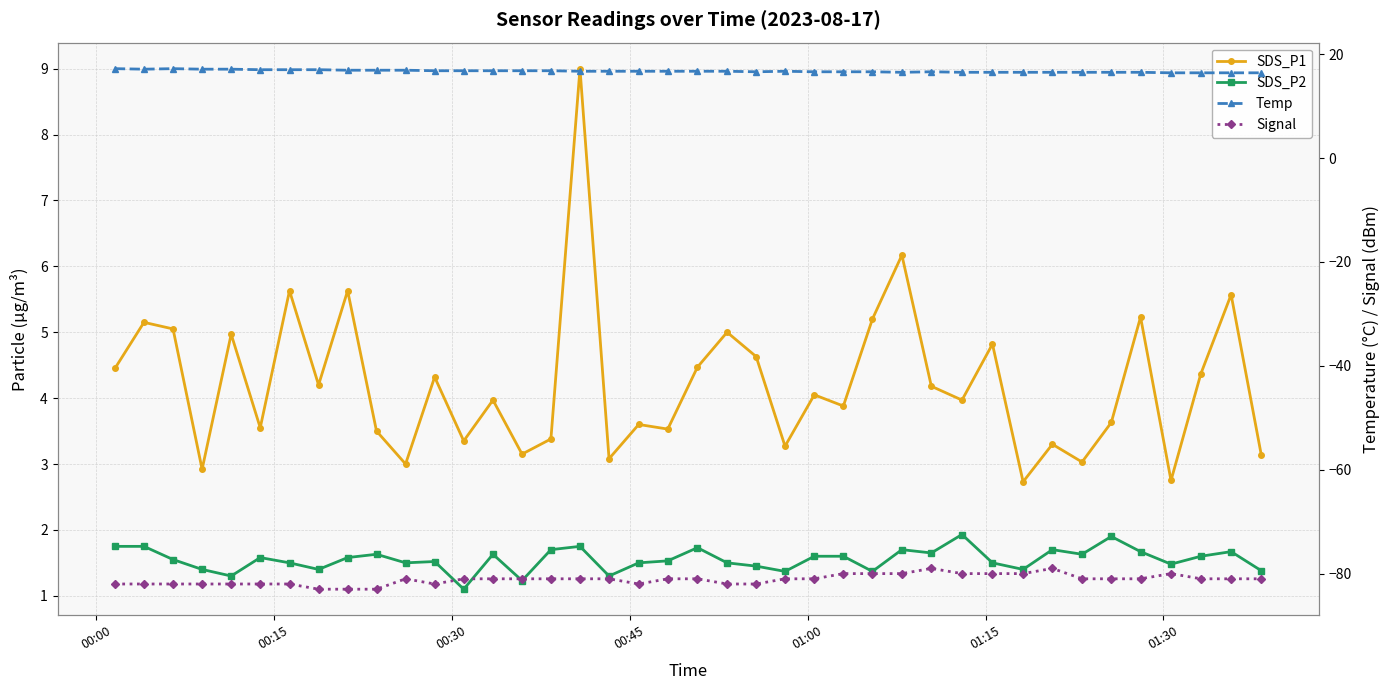

What are all the series names shown in the legend?

SDS_P1, SDS_P2, Temp, Signal